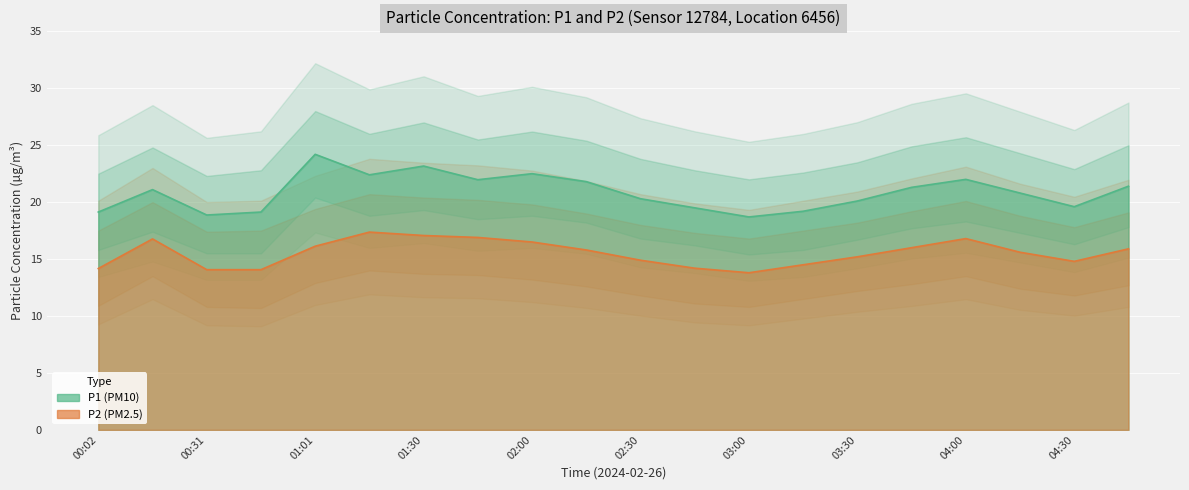

What position from the right is 02:15?

11